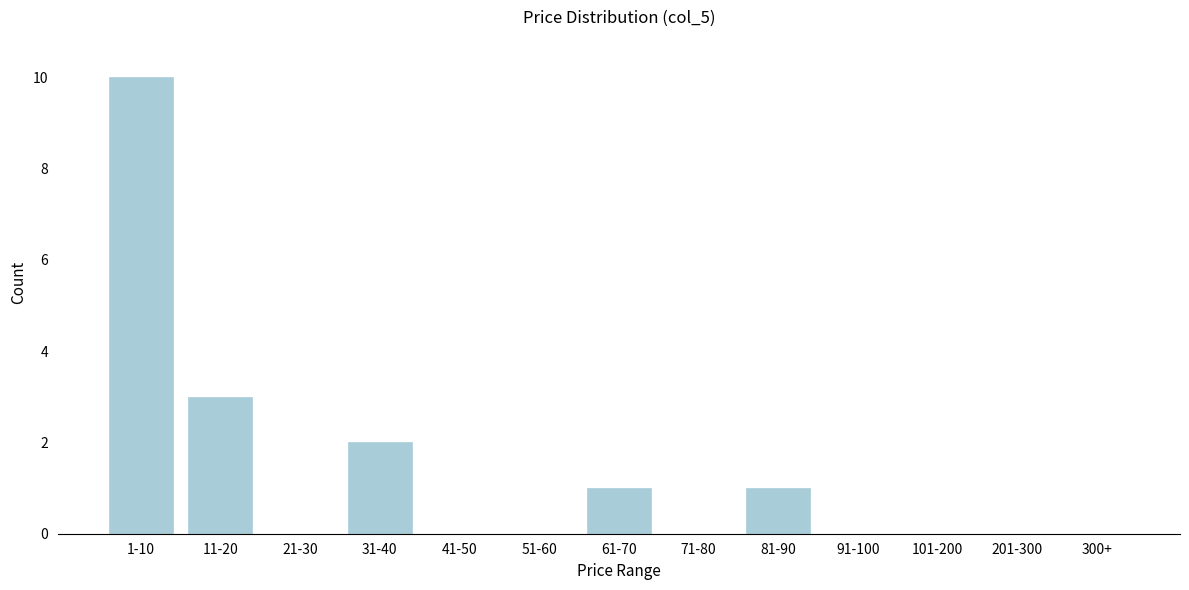

Reading right to left, extract all data points from this chart.

300+=0	201-300=0	101-200=0	91-100=0	81-90=1	71-80=0	61-70=1	51-60=0	41-50=0	31-40=2	21-30=0	11-20=3	1-10=10